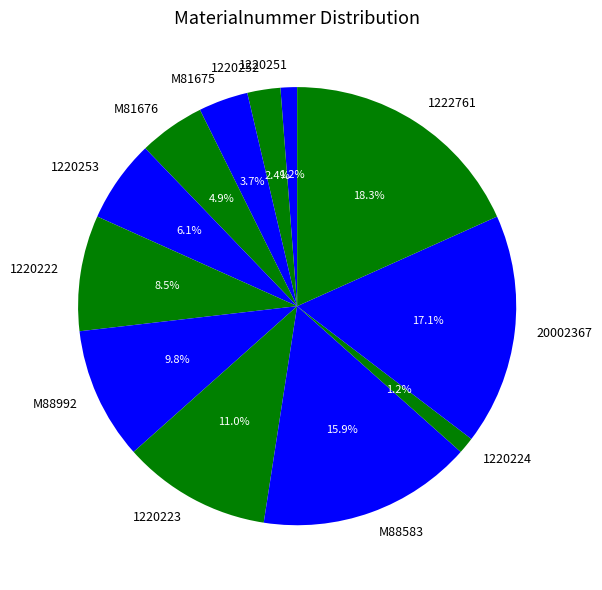

To the nearest percent, what portion does M81675 represent?

4%